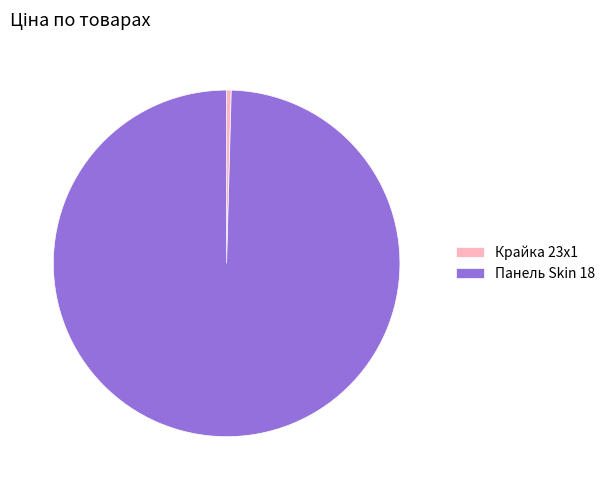

Rank the categories by value from lowest to highest.

Крайка 23x1, Панель Skin 18